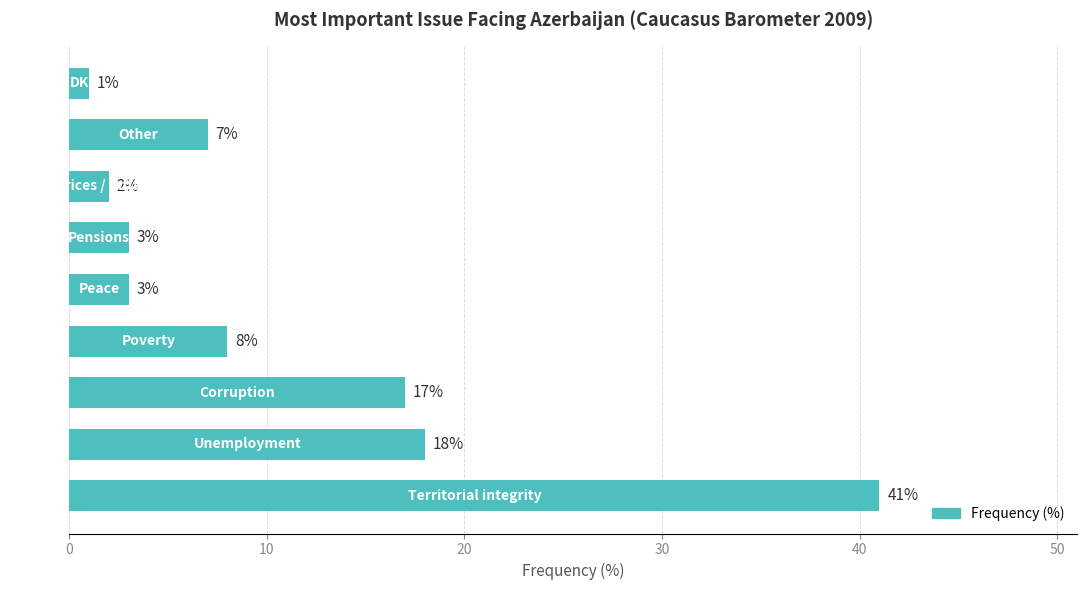

Reading bottom to top, what are all the values shown in this chart?

41	18	17	8	3	3	2	7	1